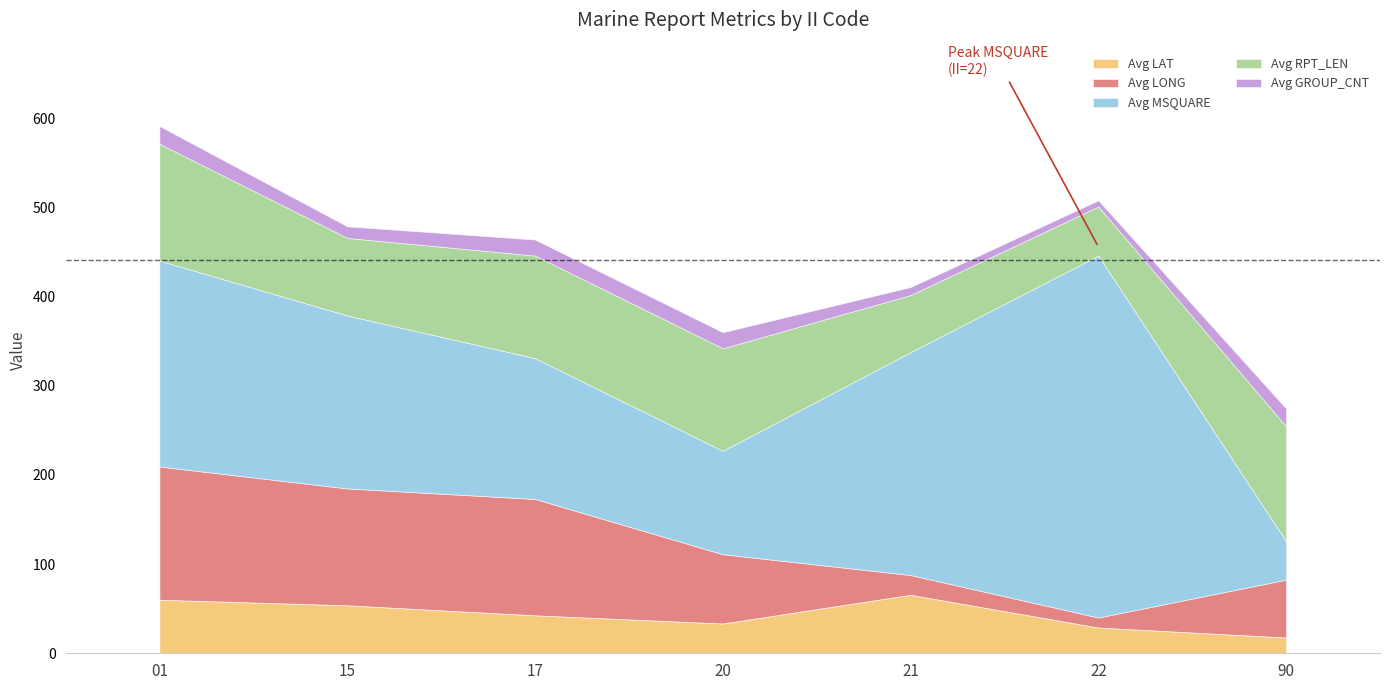

How many data points in Avg MSQUARE are above 194?

3